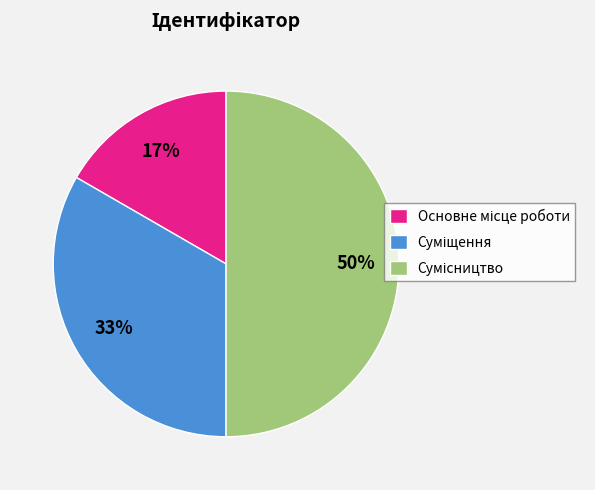

To the nearest percent, what is the difference between the largest and smallest slice percentages?

33%